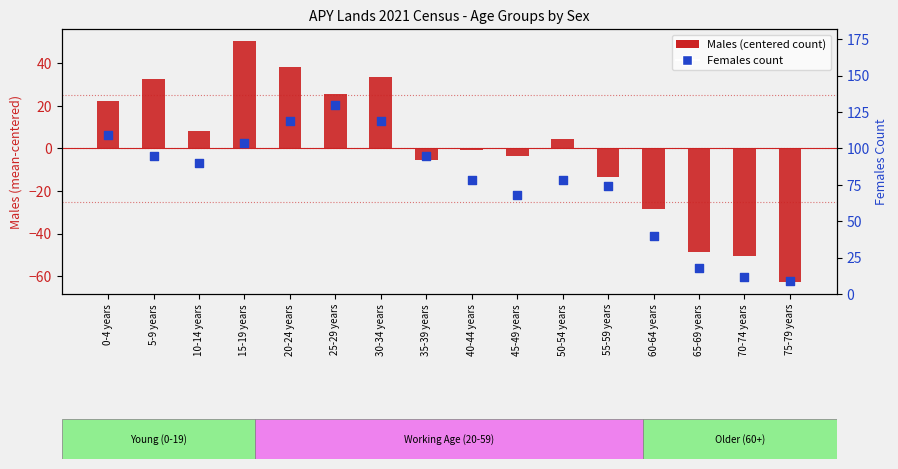

Which series contains the highest Y value?

Females